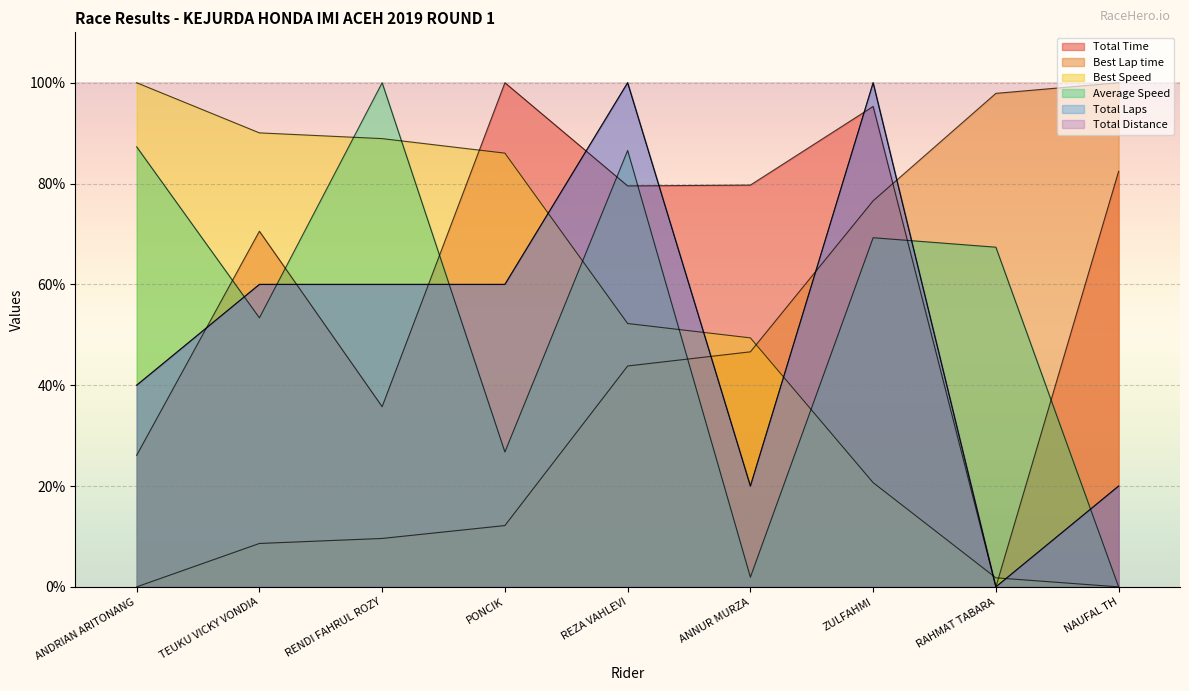

At which label does Total Time first exceed 79?

PONCIK